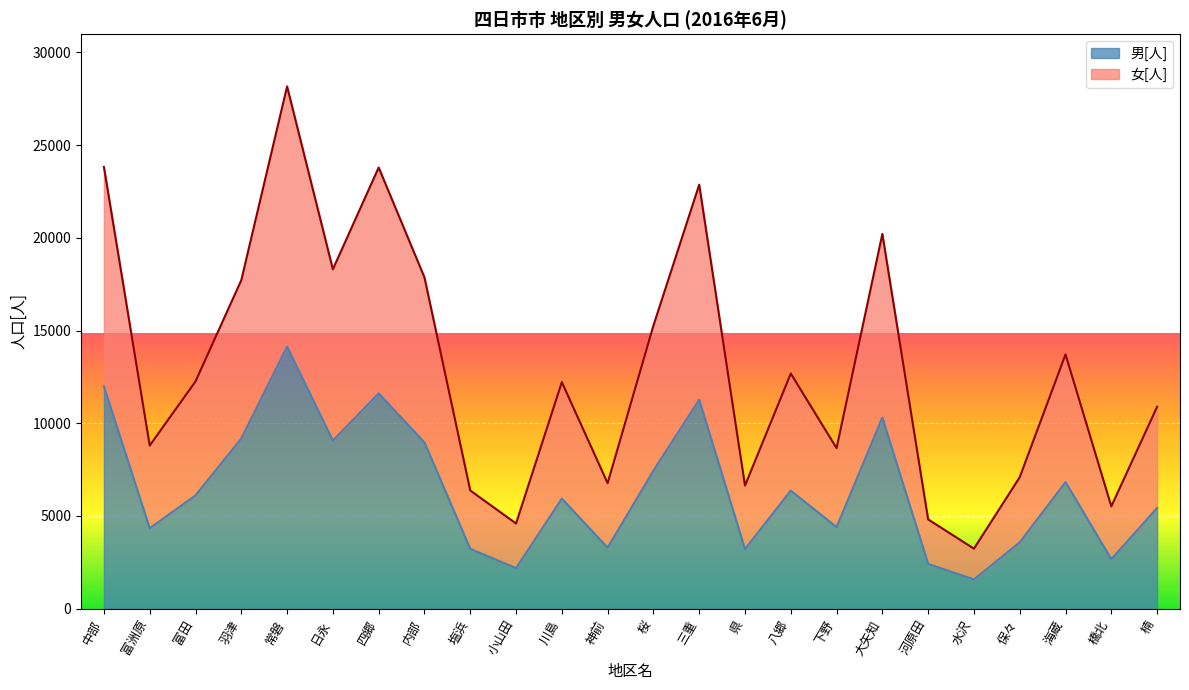

Reading right to left, what are all the values shown in this chart?

男[人]: 5435	2672	6828	3579	1580	2415	10307	4402	6369	3216	11267	7447	3291	5937	2188	3230	8967	11608	9065	14133	9176	6113	4339	11984
女[人]: 10887	5520	13711	7094	3239	4816	20206	8660	12681	6643	22864	15264	6770	12216	4597	6377	17865	23789	18301	28160	17715	12255	8798	23817